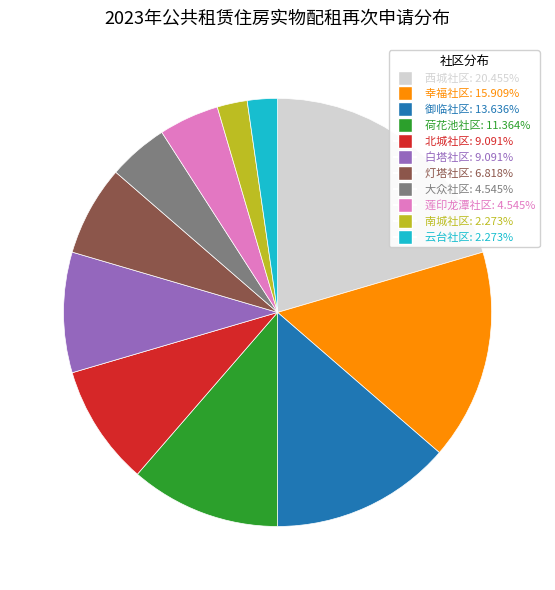

How many segments does this pie chart have?

11